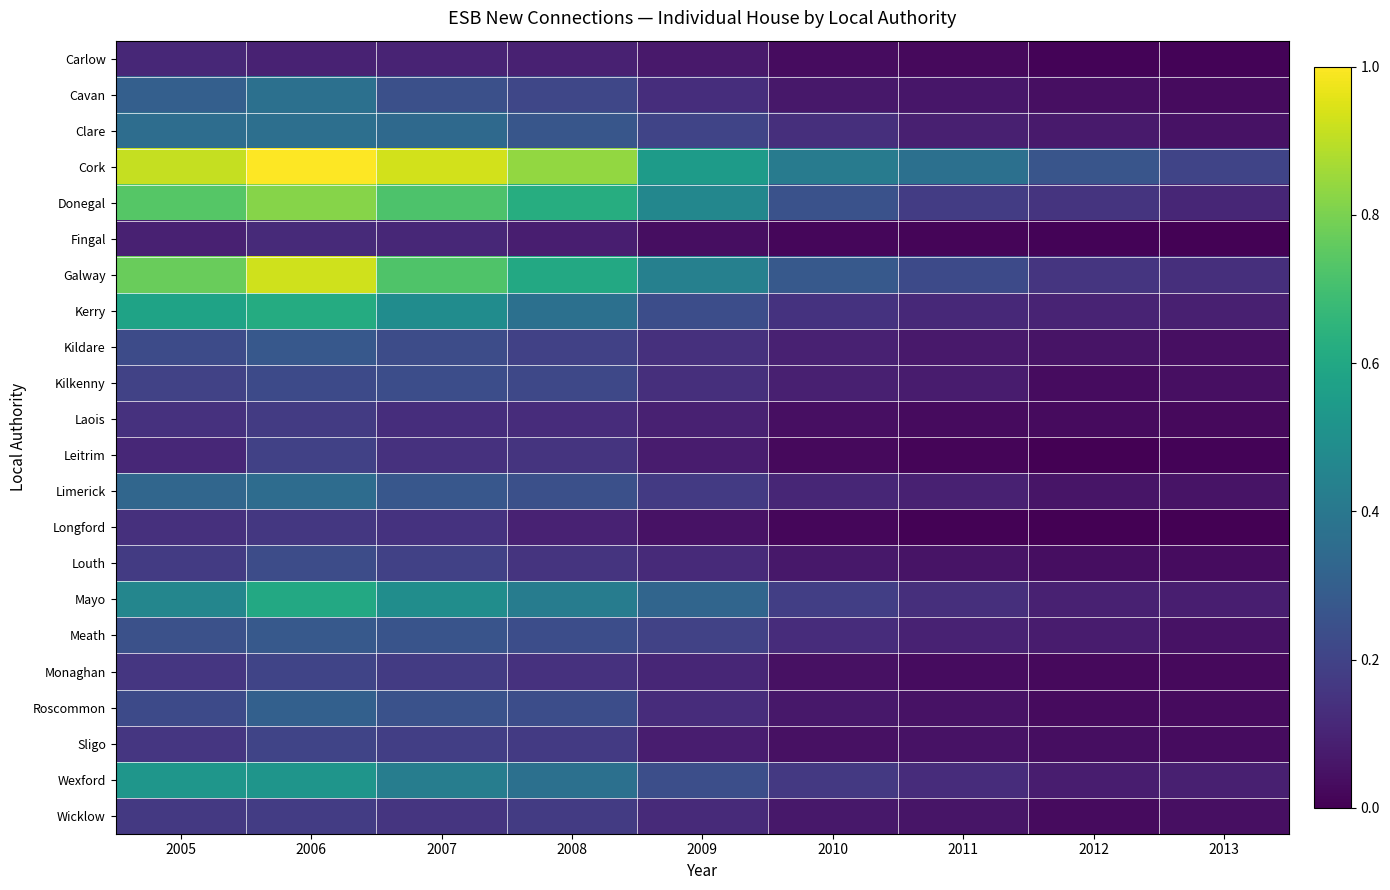

At 2010, list the series in order from largest to smallest.

Cork, Galway, Donegal, Mayo, Wexford, Kerry, Clare, Meath, Limerick, Kildare, Kilkenny, Roscommon, Louth, Cavan, Wicklow, Monaghan, Sligo, Laois, Carlow, Leitrim, Fingal, Longford